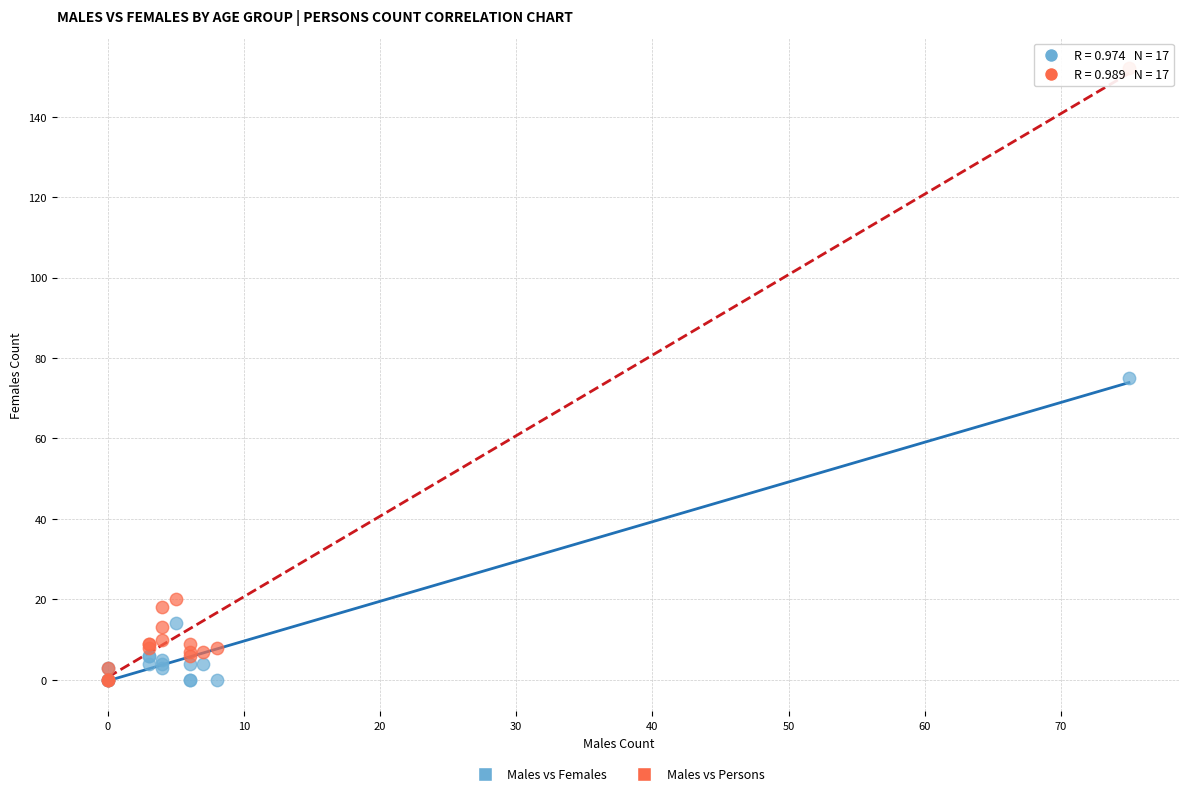

In the Males vs Females series, what Y value is closest to 37?

14